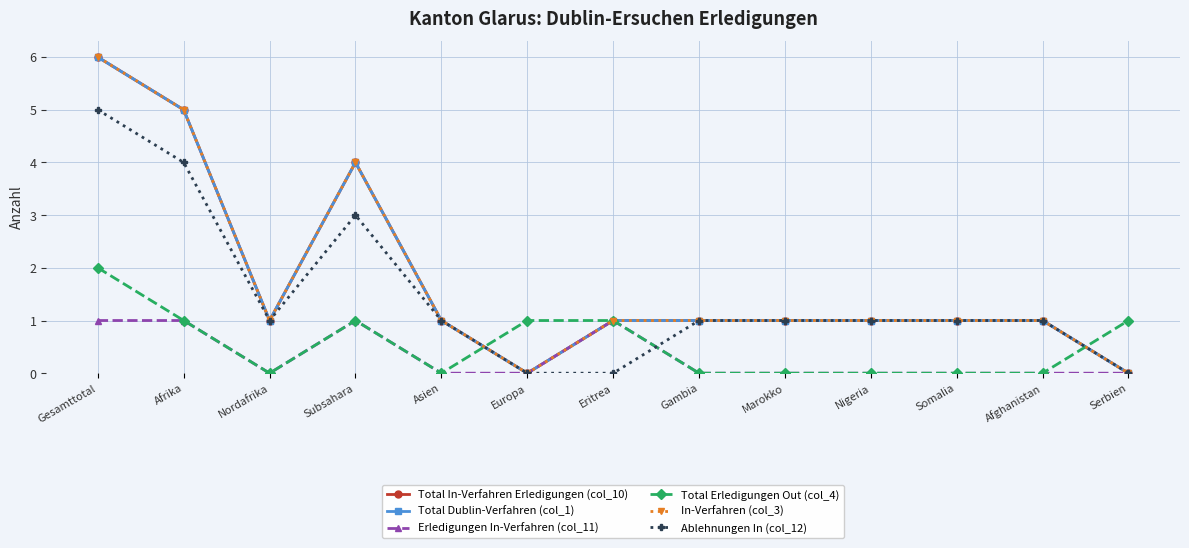

Does the chart have visible grid lines?

Yes